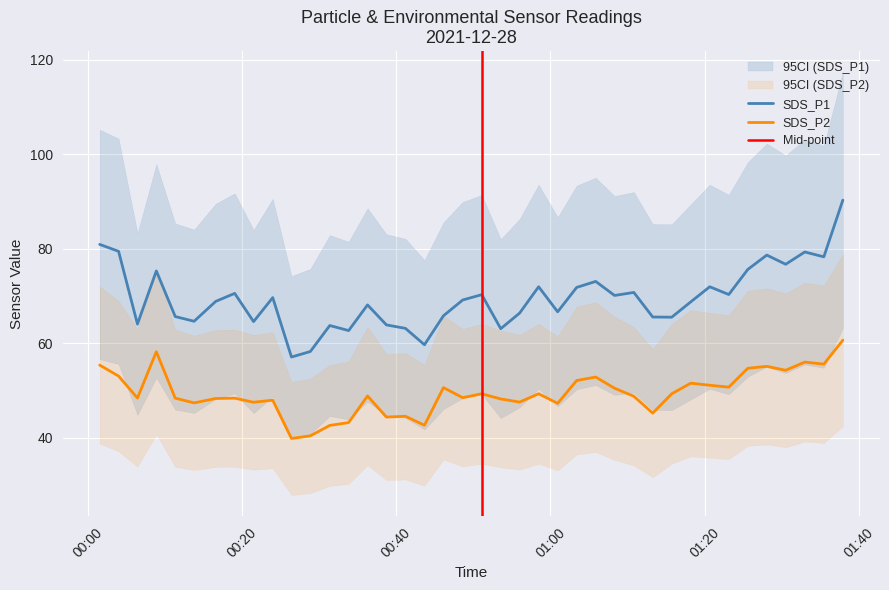

What is the value of the SDS_P1 point at the 24th from the left?

72.0